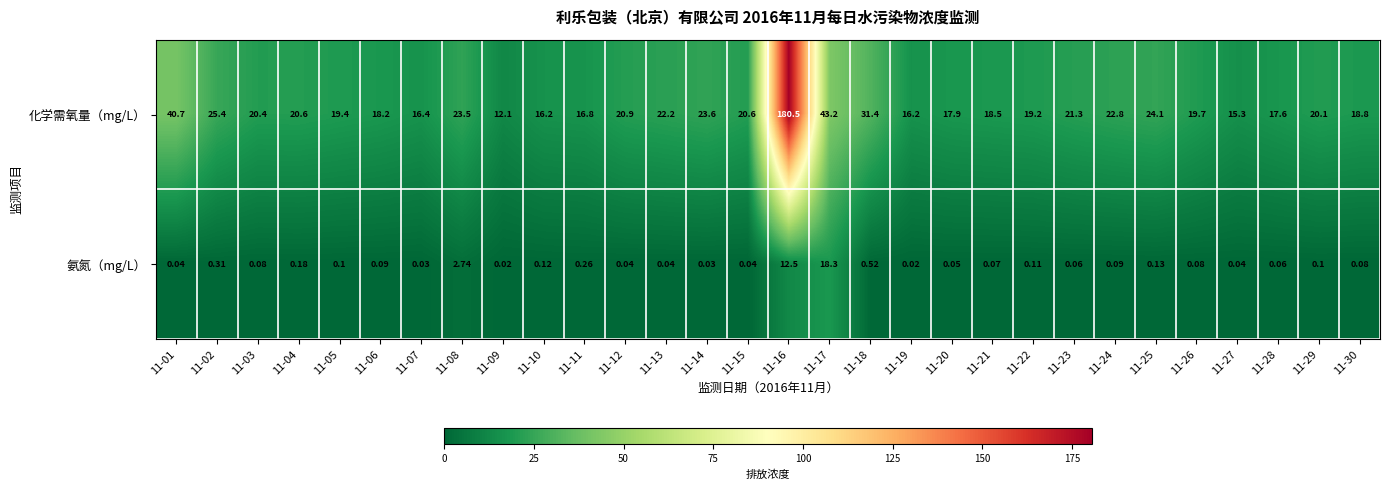

Is the value of 化学需氧量（mg/L） at 11-06 greater than the value of 氨氮（mg/L） at 11-29?

Yes